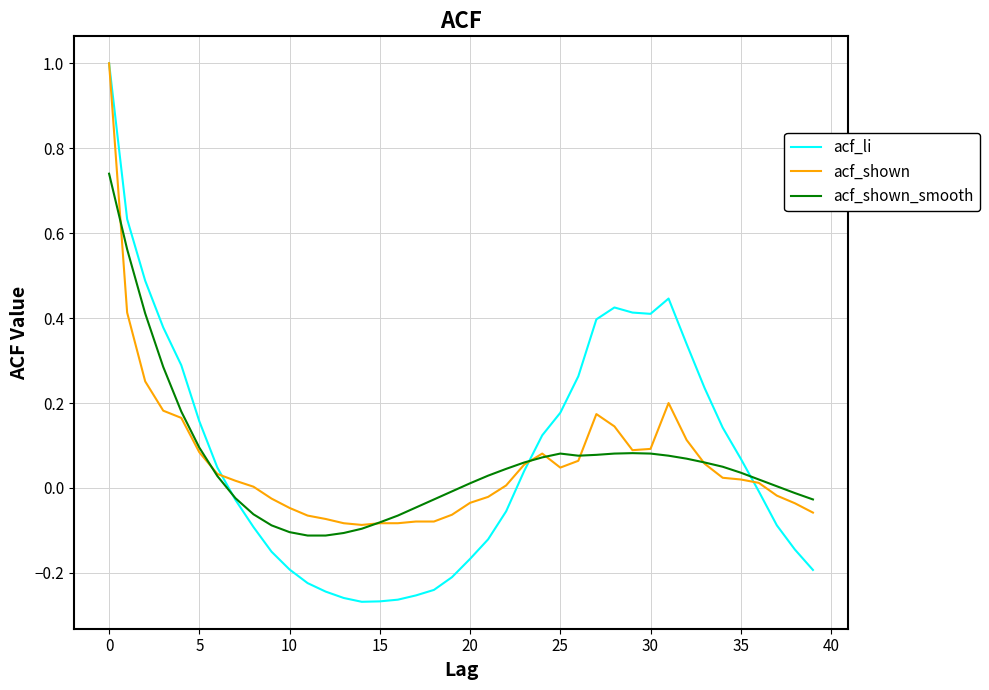

Which series has the largest range (max minus min)?

acf_li